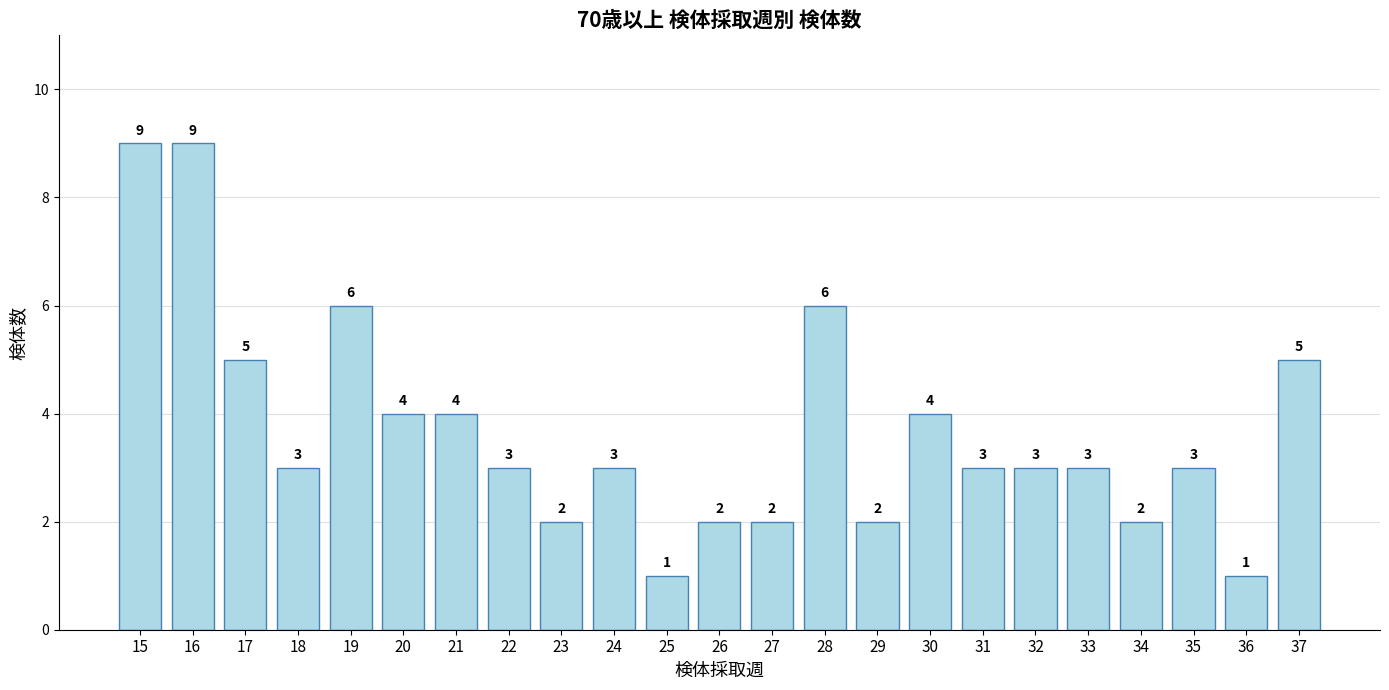

Are the bars horizontal?

No